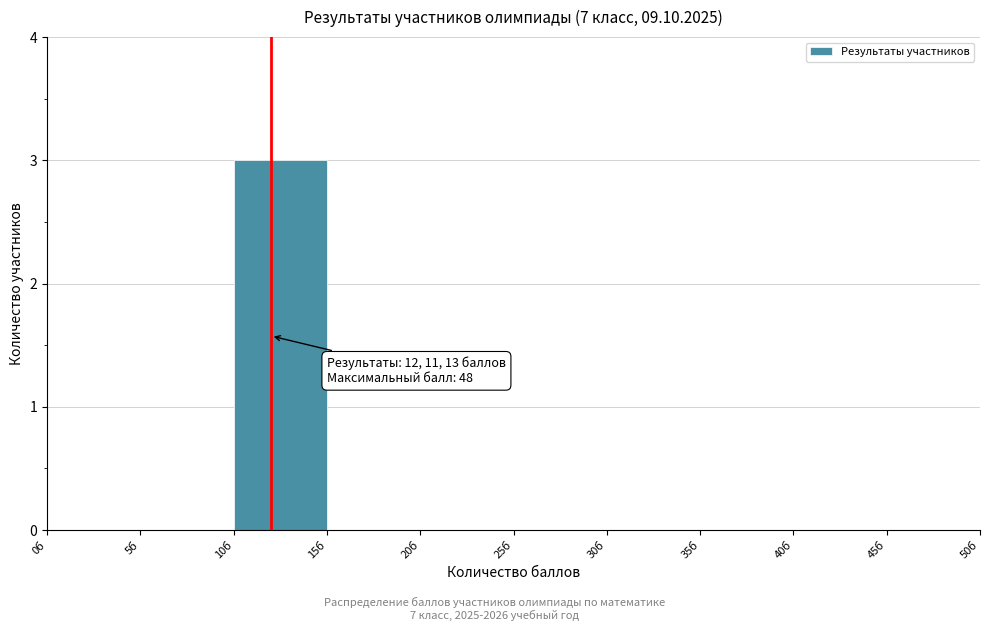

Which range on the x-axis has the tallest bar?

10 to 15